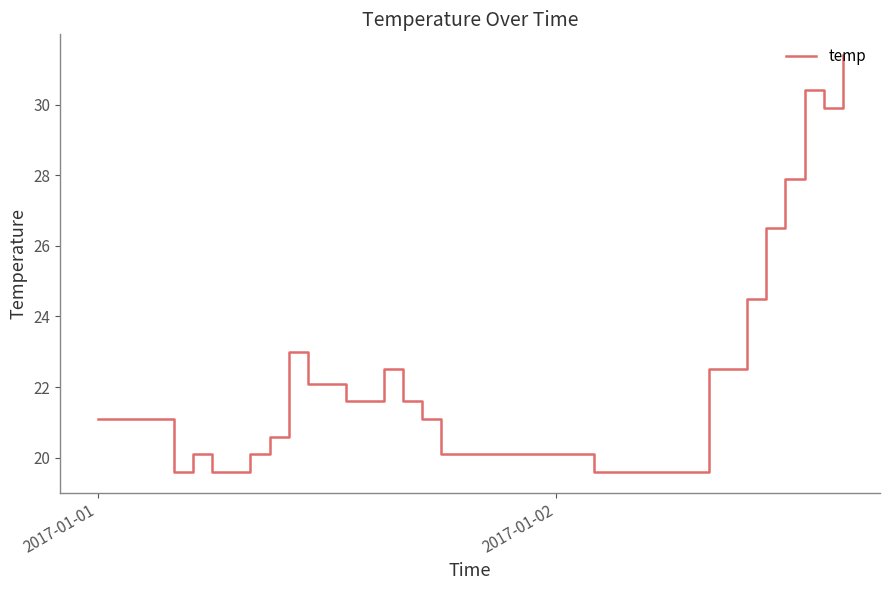

What is the maximum value shown in the chart?

31.4